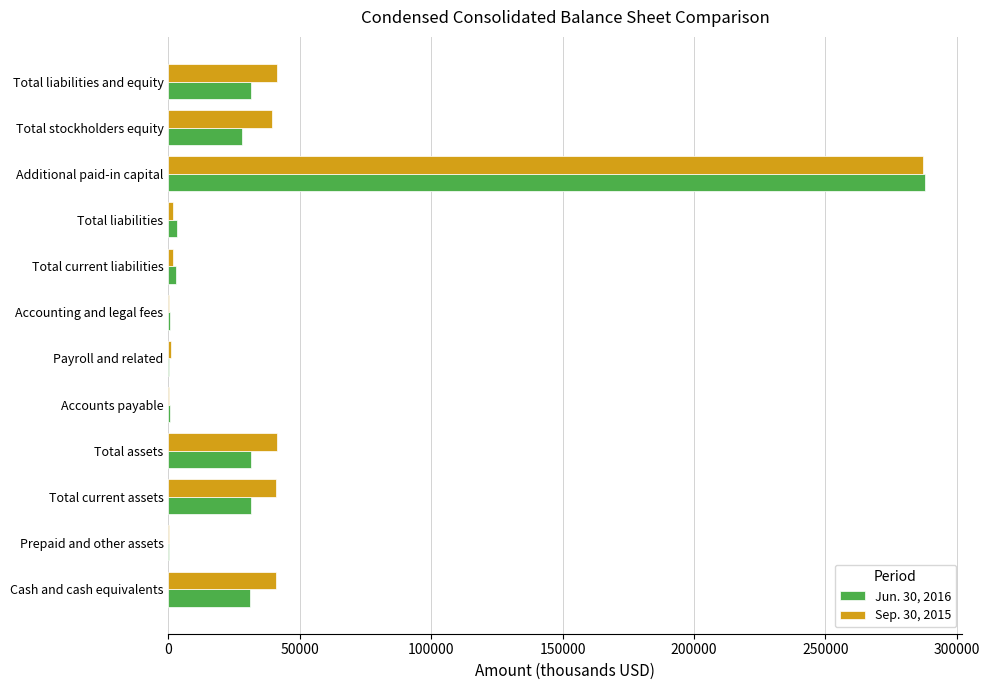

The Jun. 30, 2016 series shows 31362 at Total assets. True or false?

True